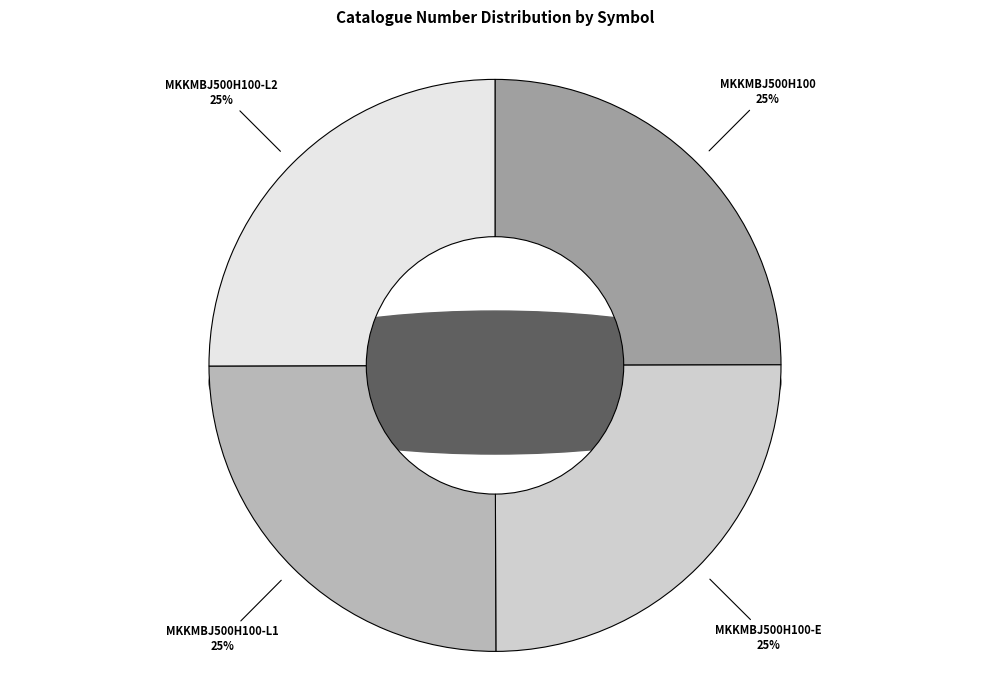

Is there a majority slice in this chart?

No